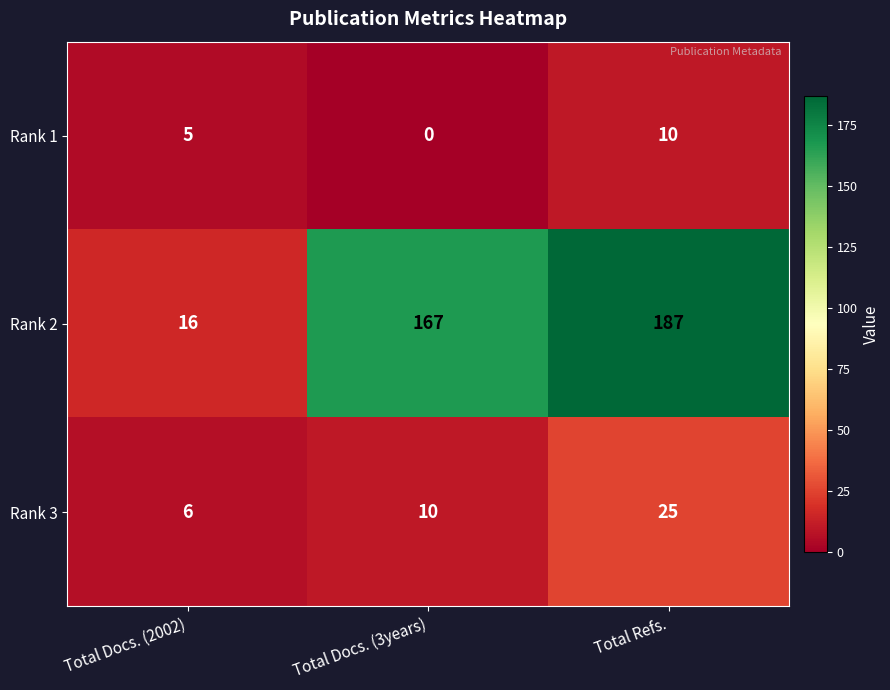

Is it true that Rank 2 equals 261 at Total Refs.?

False